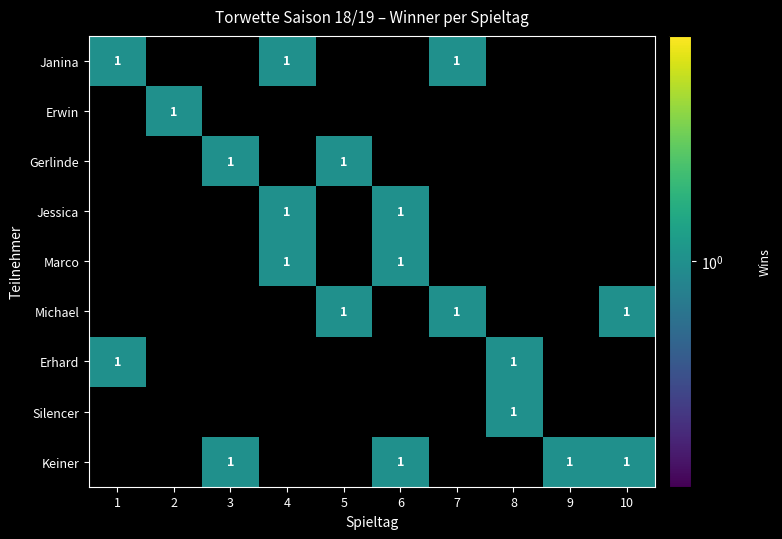

What is the difference between the maximum and minimum values in the Jessica series?

1